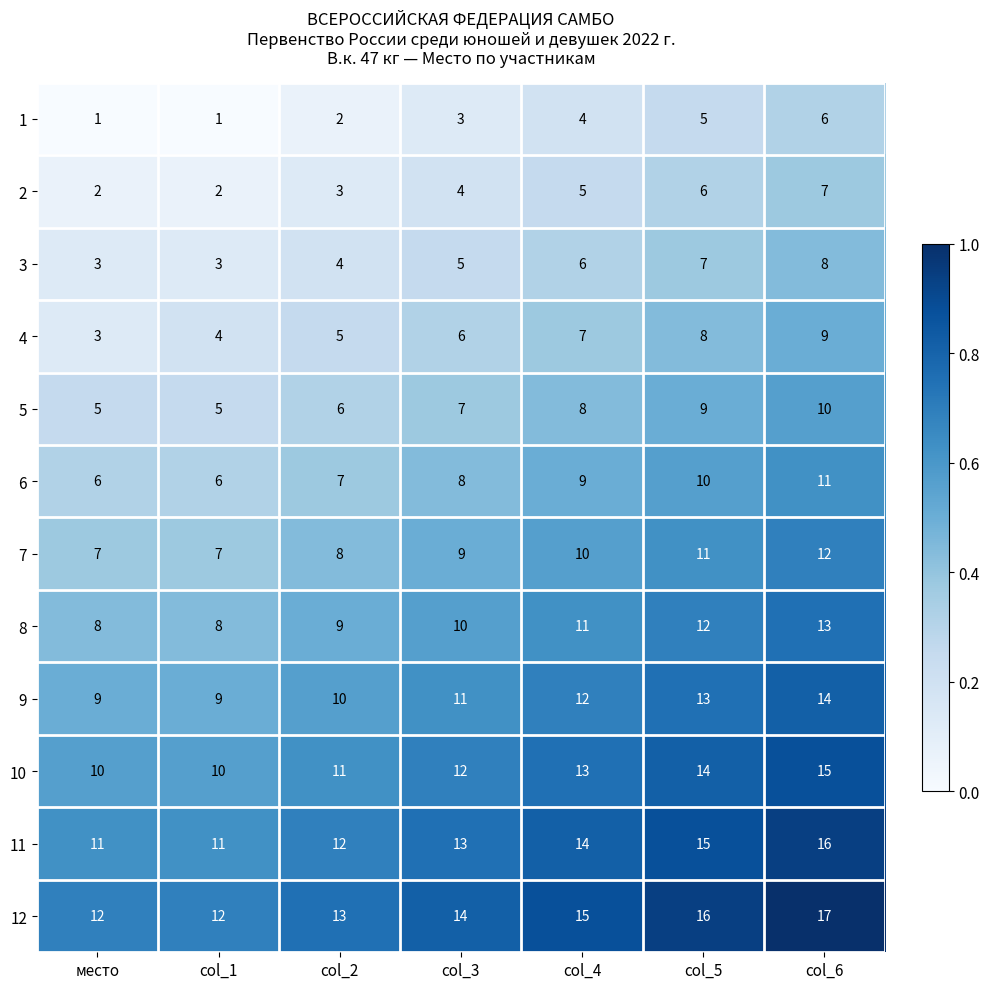

Which series has the largest total across all categories?

12